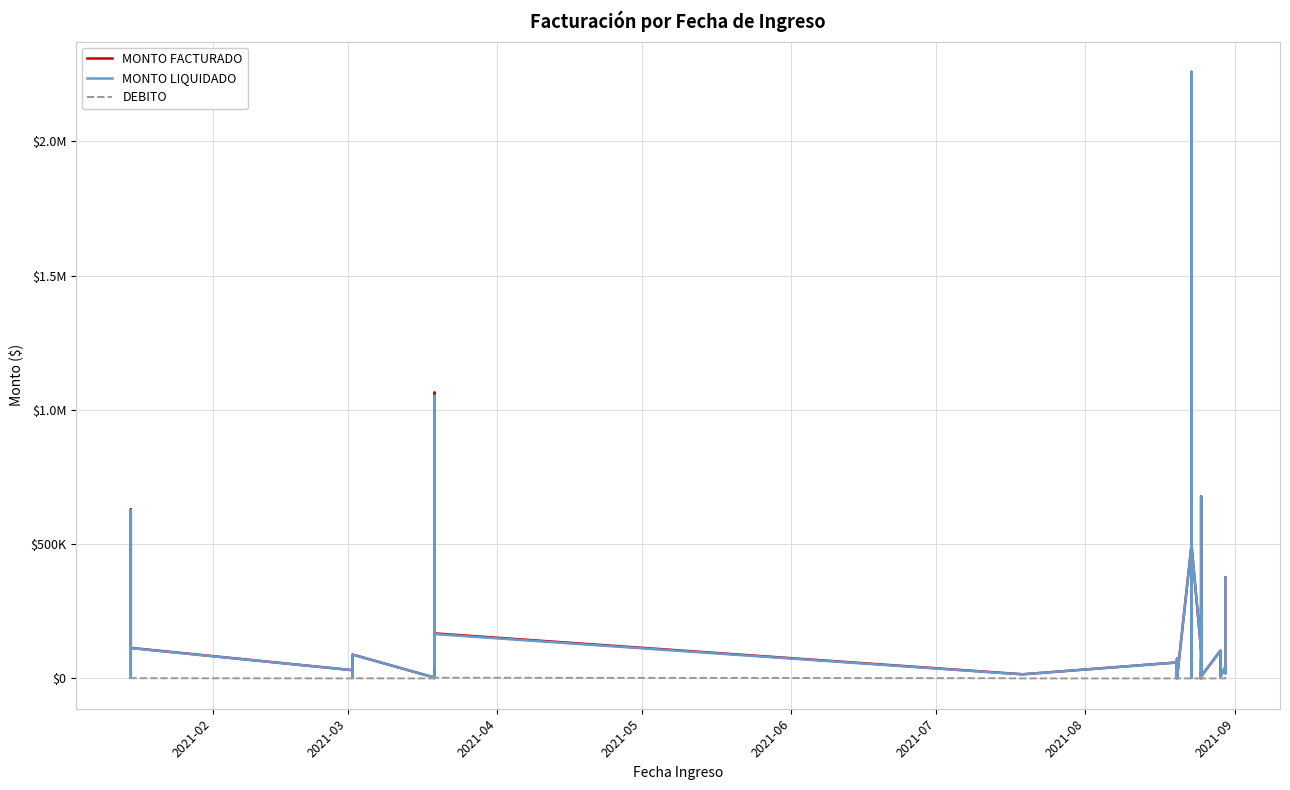

Count the number of categories in the chart.

40